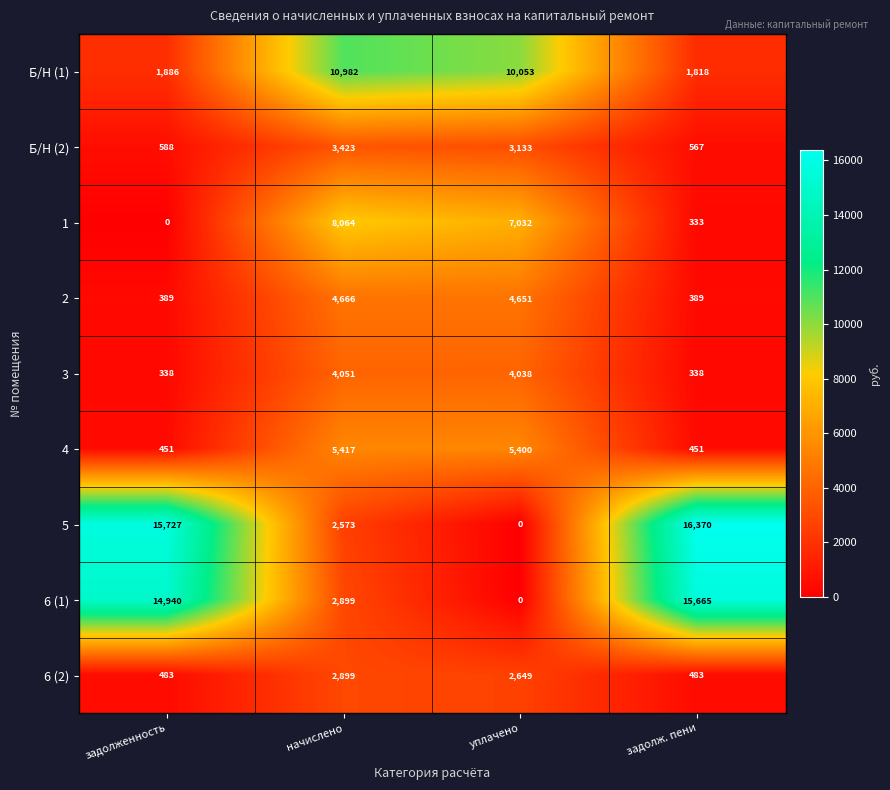

How many distinct data groups are displayed?

9